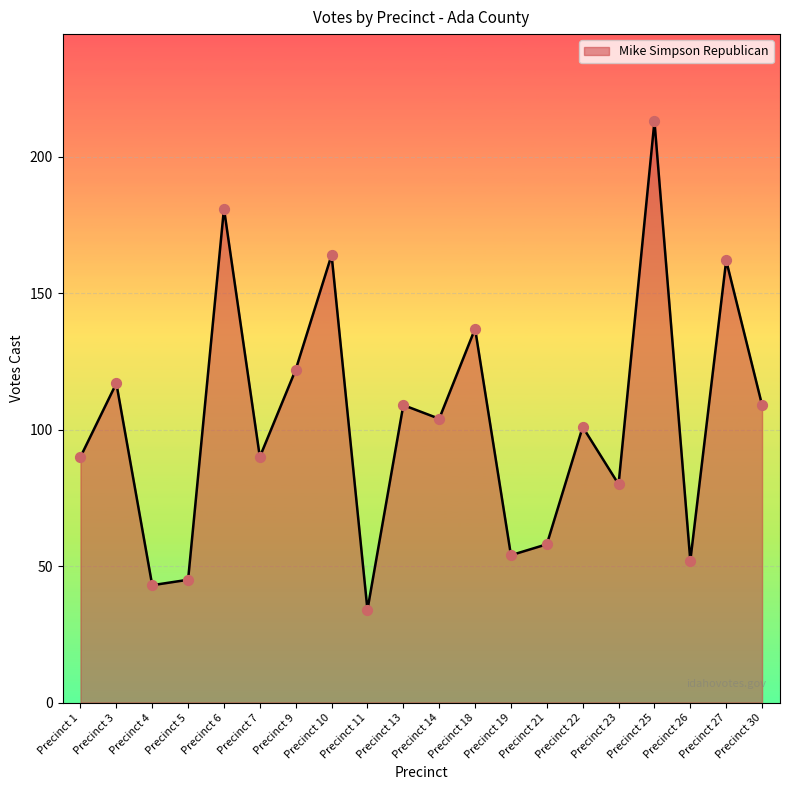

What is the change in value from Precinct 11 to Precinct 27?

+128